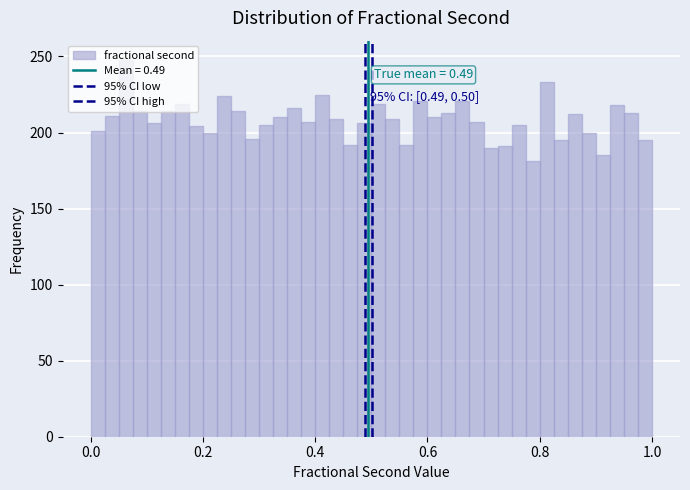

Read against the x-axis, roughly where is the centre of the tallest bar?

0.06